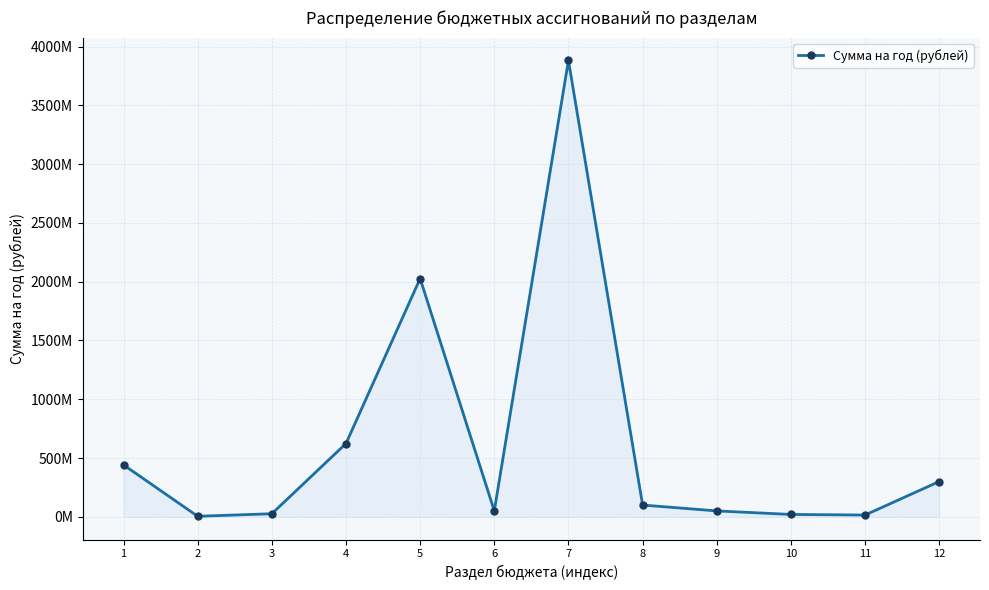

True or false: the data has more than 2 interior local peaks.

False